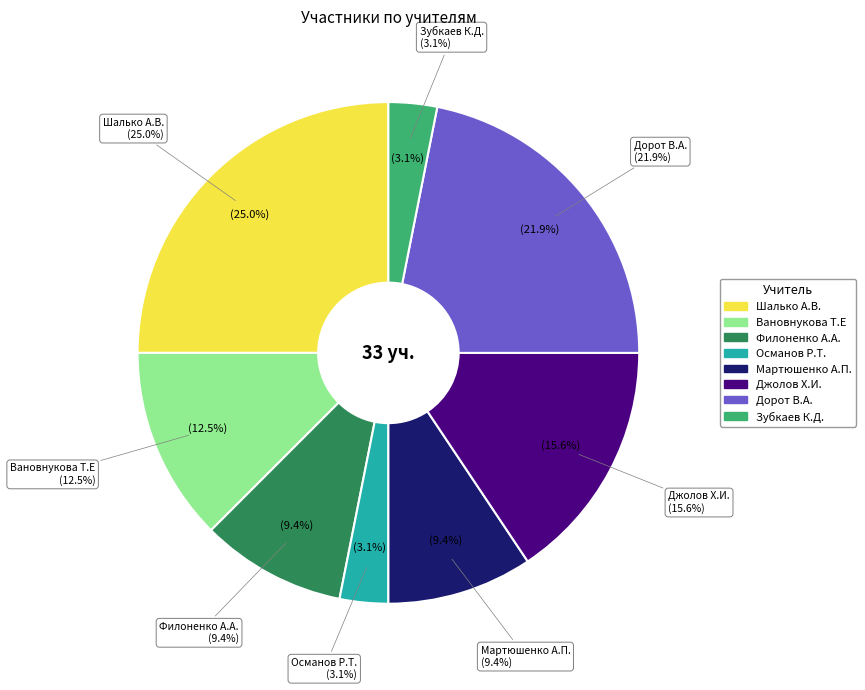

Is there any slice that represents more than half of the pie?

No